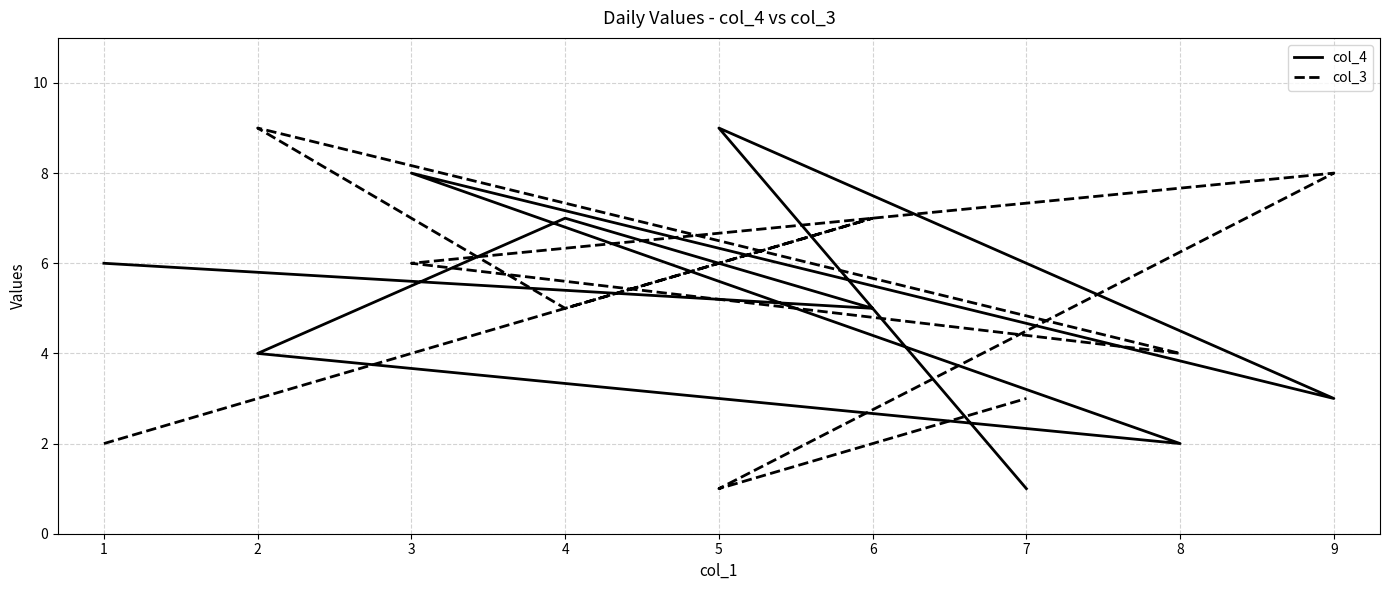

Reading left to right, extract all data points from this chart.

col_4: 6	5	7	4	2	8	3	9	1
col_3: 2	7	5	9	4	6	8	1	3